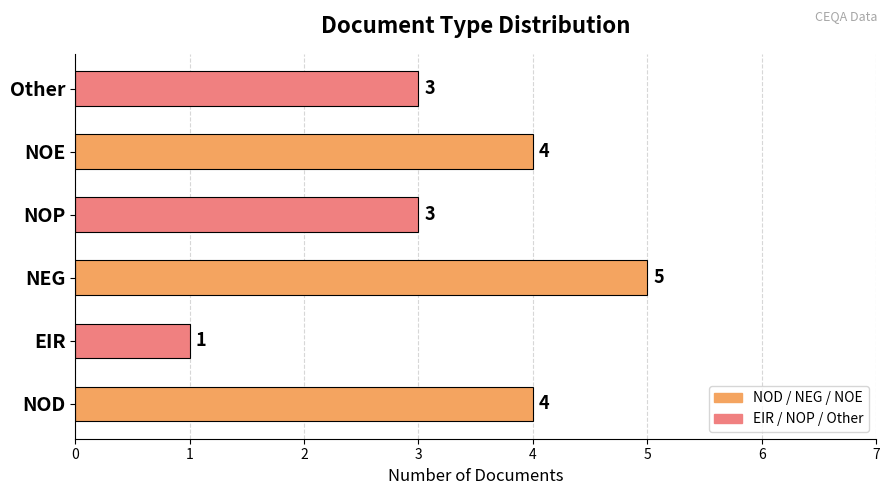

The chart shows a value of 3 at NOP. True or false?

True